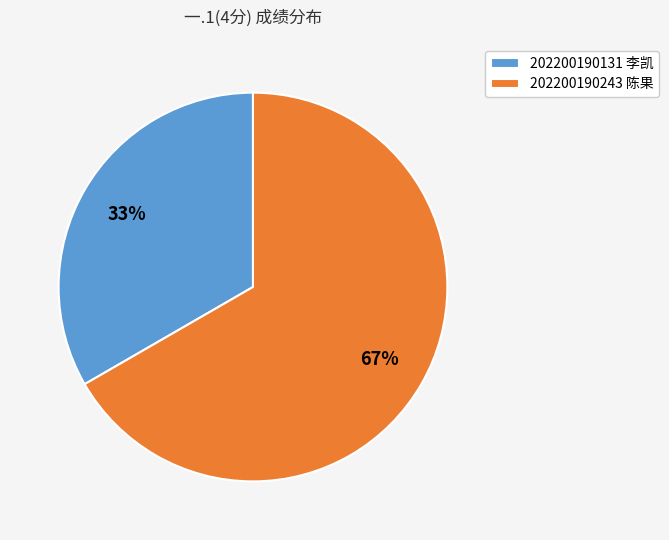

To the nearest percent, what is the average slice percentage?

50%